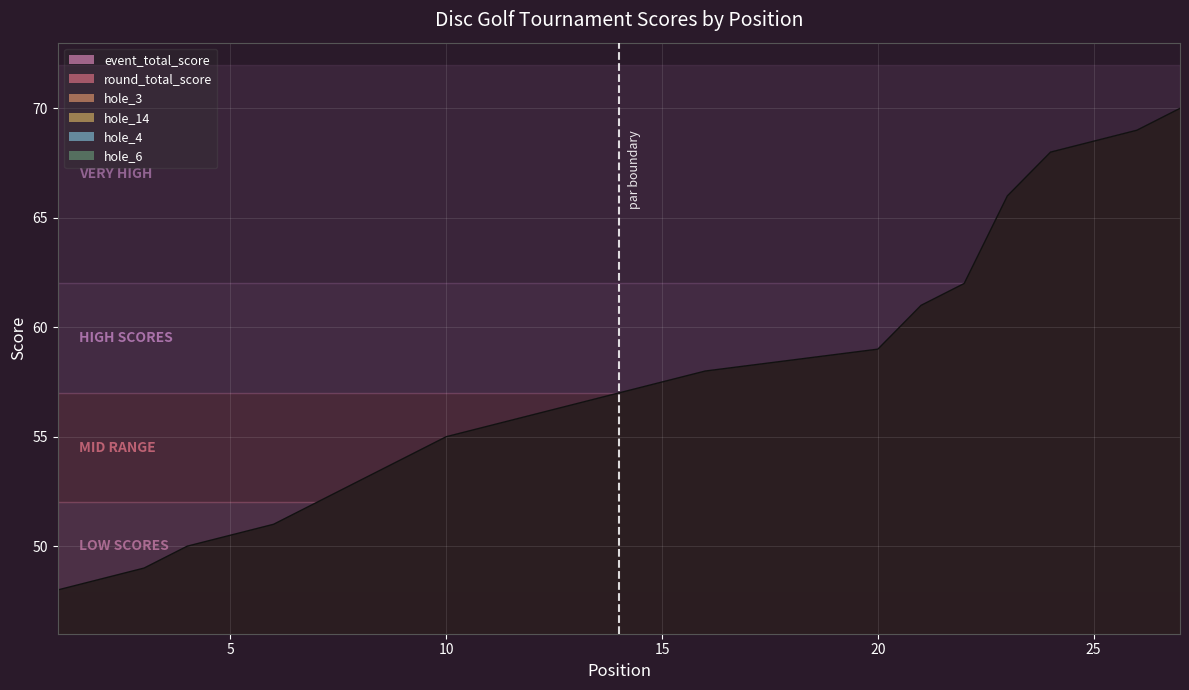

Is it true that hole_14 equals 4 at 3?

False